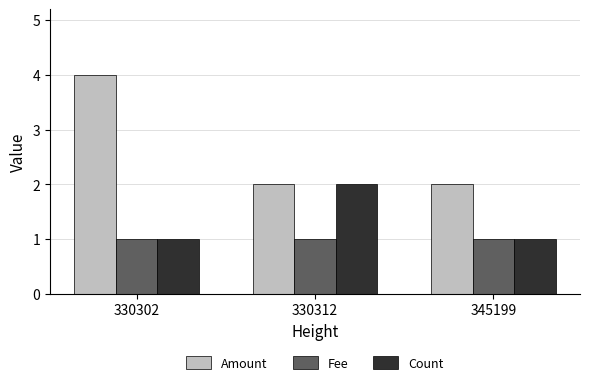

Reading left to right, what are all the values shown in this chart?

Amount: 4.0	2.0	2.0
Fee: 1.0	1.0	1.0
Count: 1.0	2.0	1.0